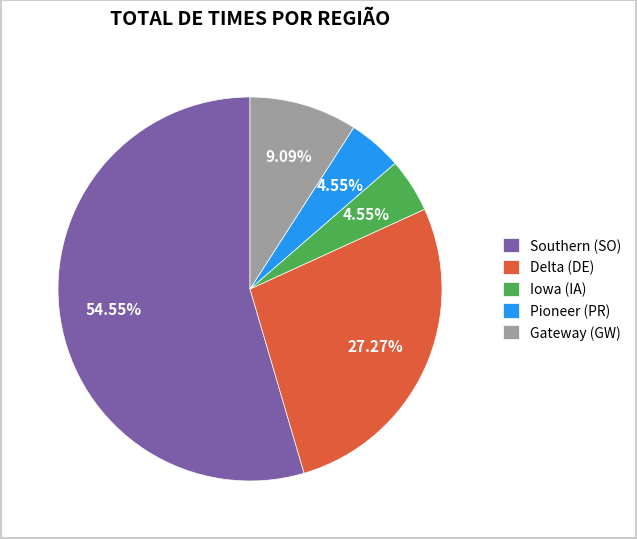

Is the sum of Iowa (IA) and Pioneer (PR) greater than half?

No